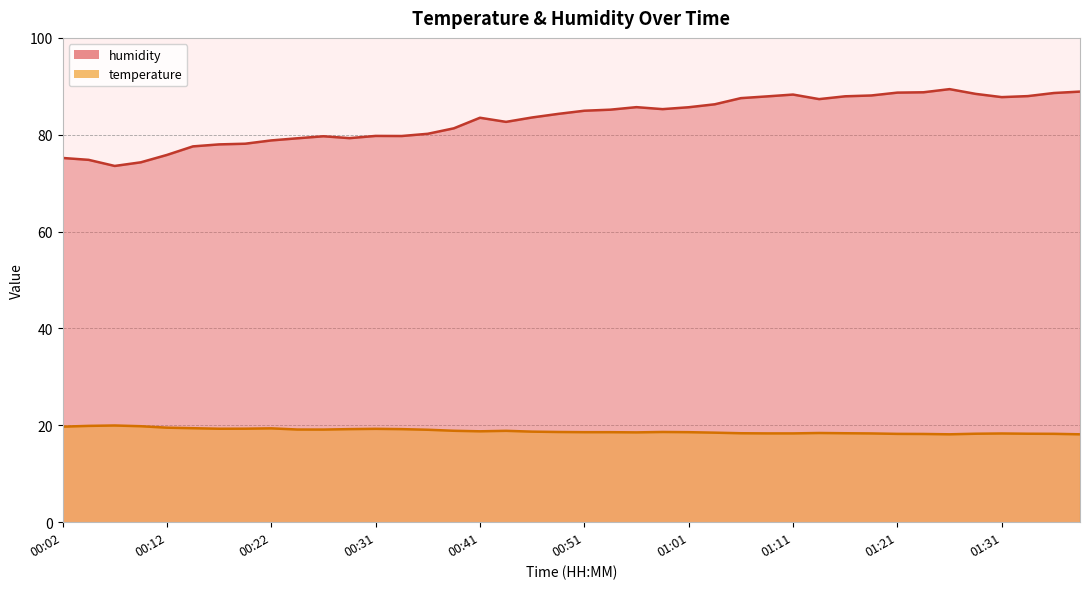

What is the sum of all humidity values?

3328.6